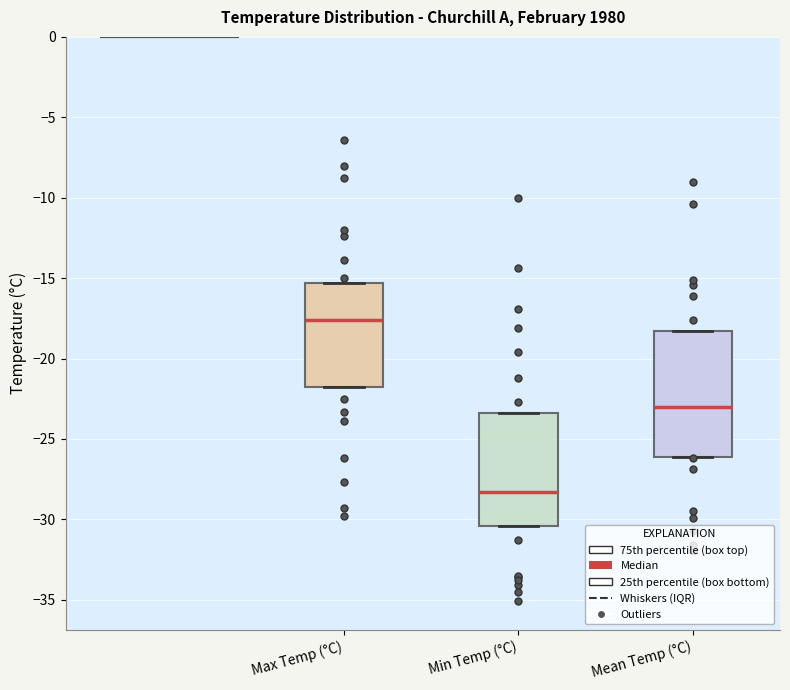

Which box is the tallest, from its lower edge to its upper edge?

Mean Temp (°C)